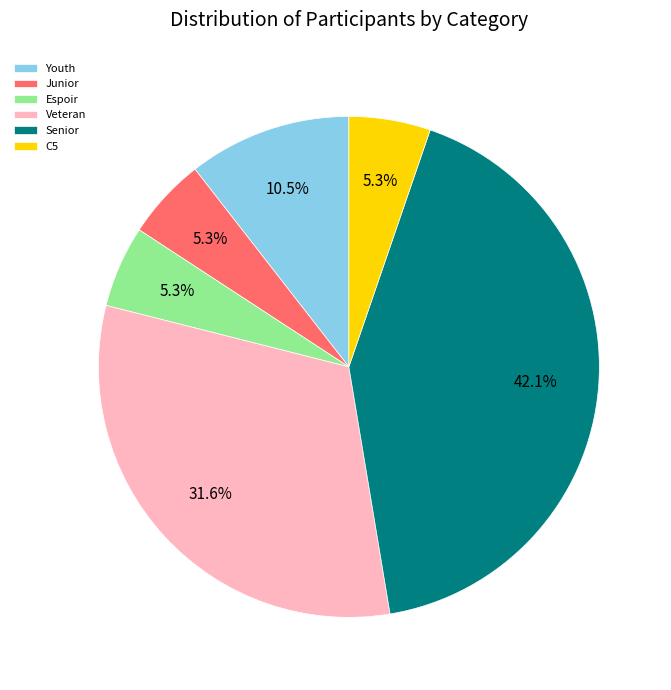

To the nearest percent, what percentage of the pie is Junior?

5%